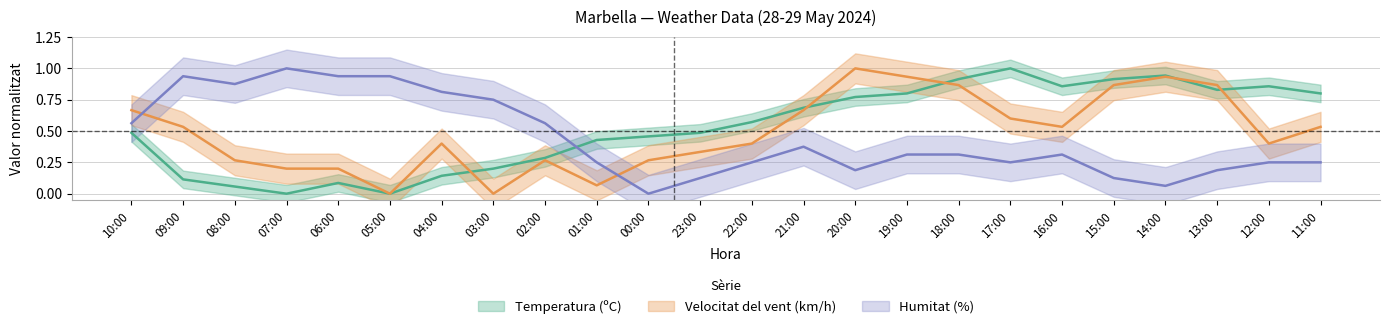

At how many categories does at least one series exceed 0?

24